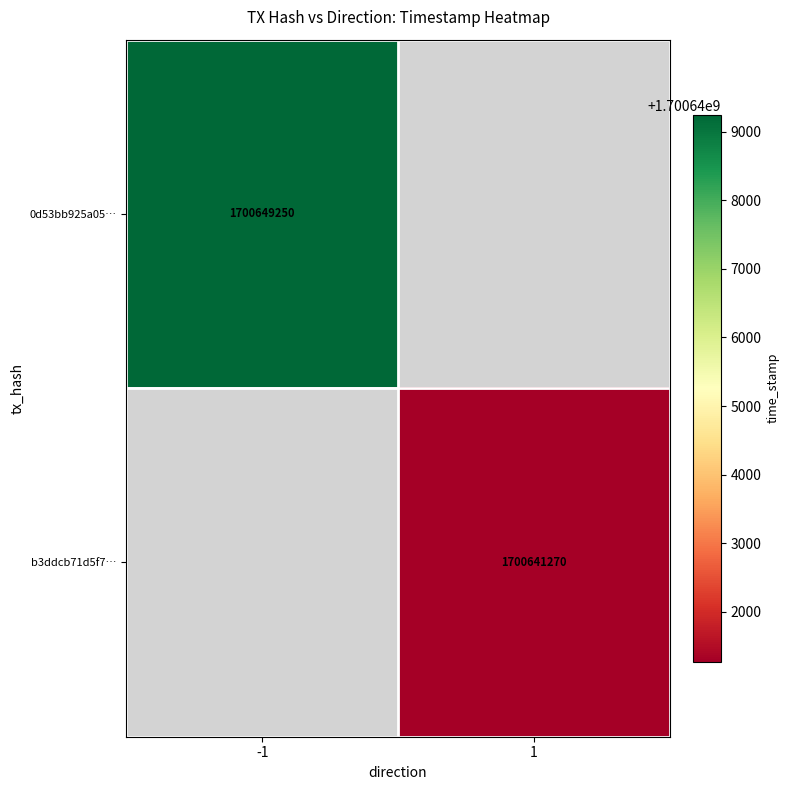

Is it true that 0d53bb925a05… equals 2864706535.5 at -1?

False